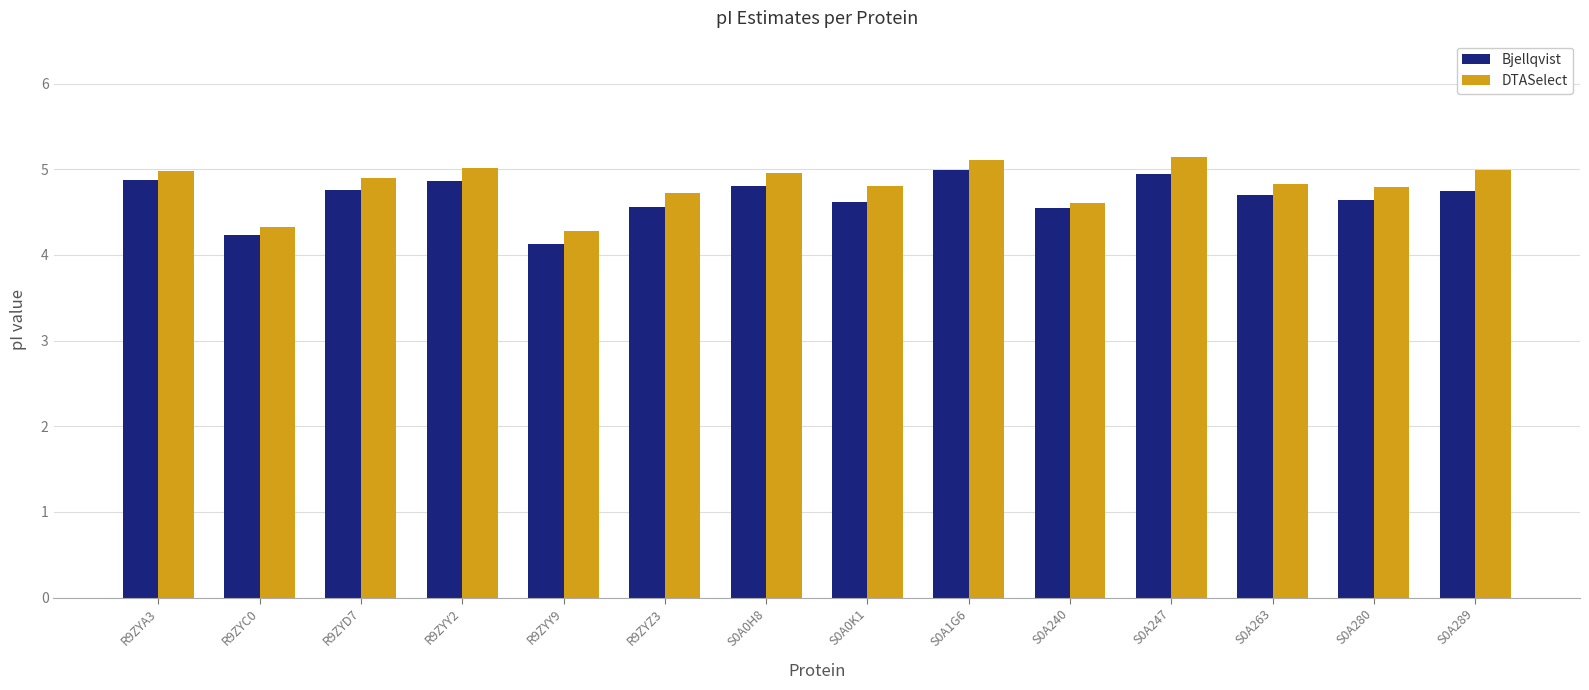

Rank the series by their average value, from highest to lowest.

DTASelect, Bjellqvist